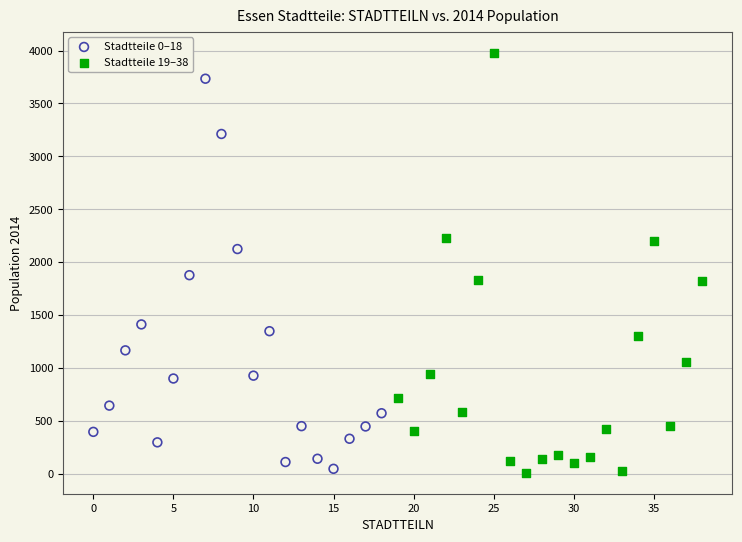

Which series has the largest Y range (max minus min)?

Stadtteile 19–38